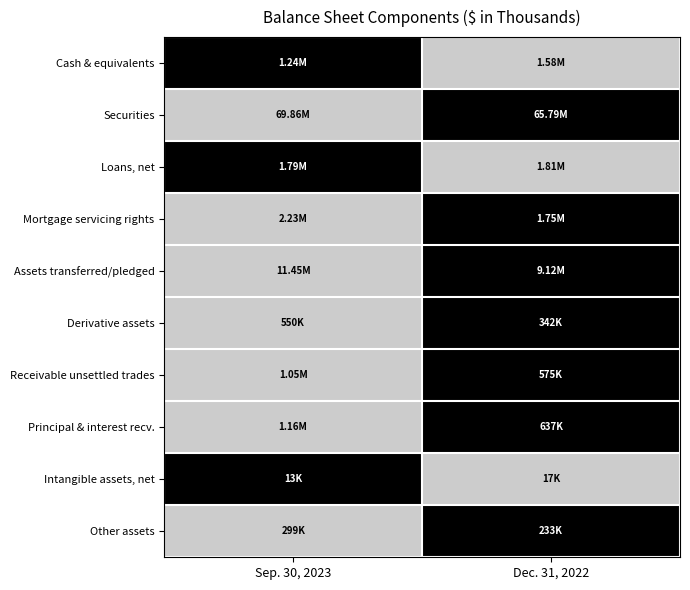

What is the difference between the highest and lowest values at Dec. 31, 2022?

1